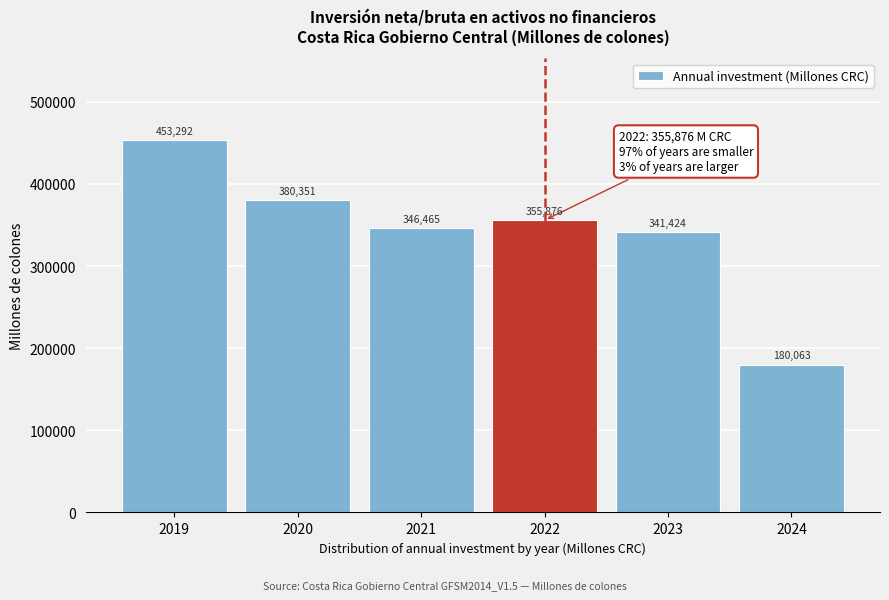

What is the average value?

342911.8